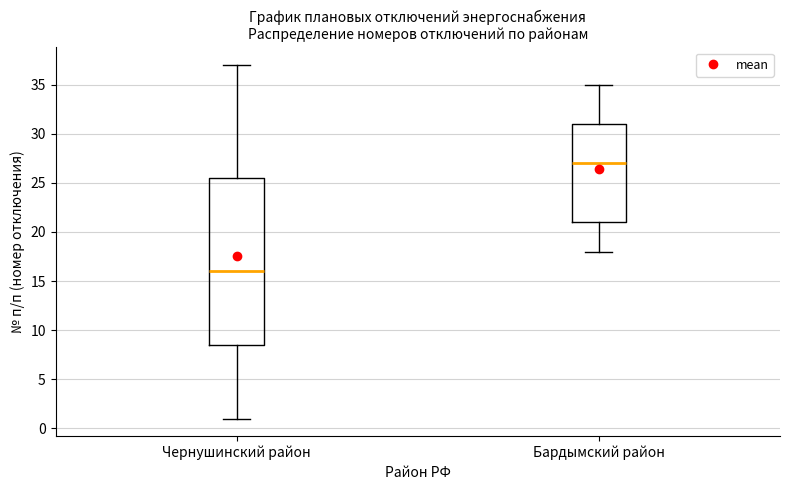

Reading left to right, read every box against the y-axis: the position of its median line, the range the box covers, and the ends of its whiskers. The values are not printed on the chart, so give them approximately, as read against the axis.

Чернушинский район: median 16.0, box 8.5 to 25.5, whiskers 1.0 to 37.0
Бардымский район: median 27.0, box 21.0 to 31.0, whiskers 18.0 to 35.0